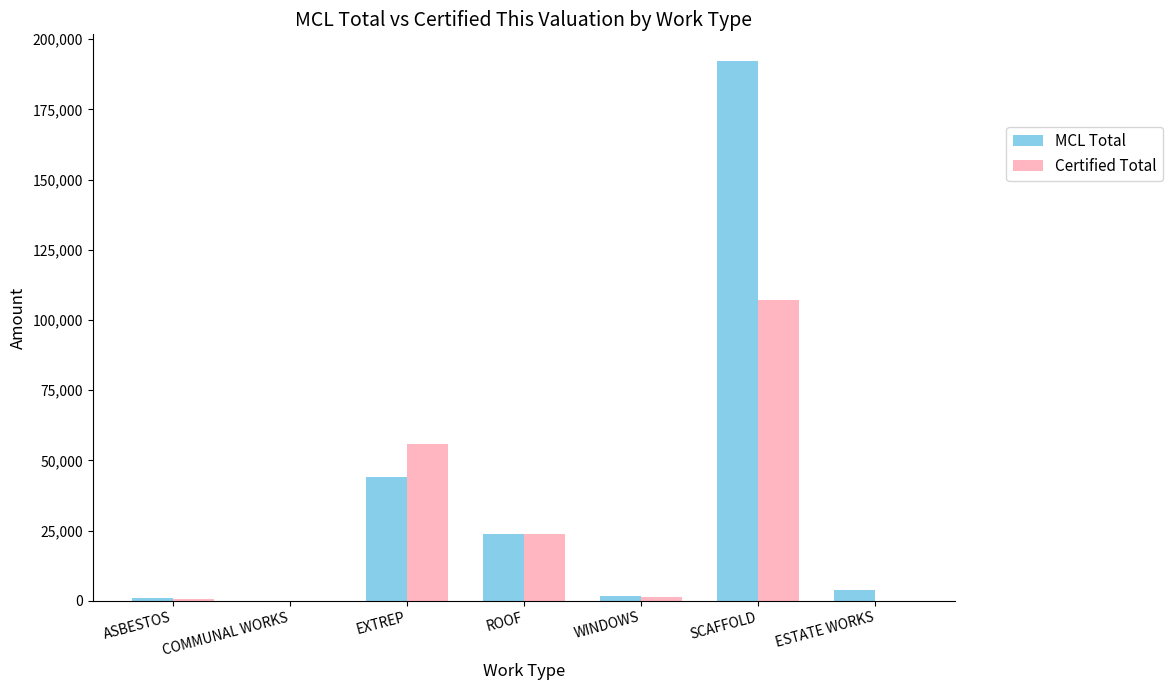

What are all the series names shown in the legend?

MCL Total, Certified Total